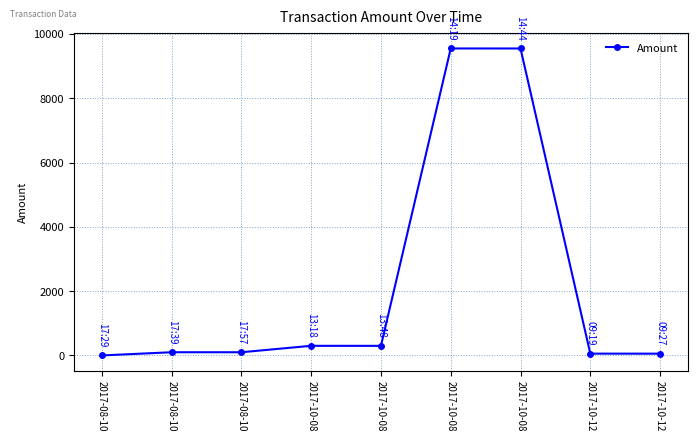

What is the approximate value at 2017-10-08?

300.0